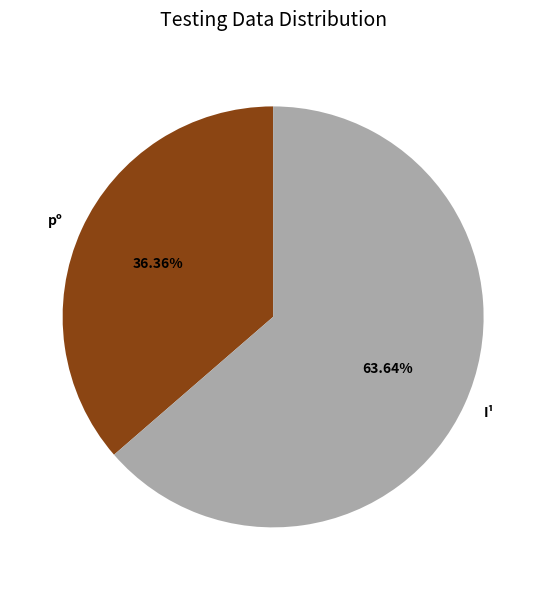

True or false: I¹ accounts for 72% of the total.

False